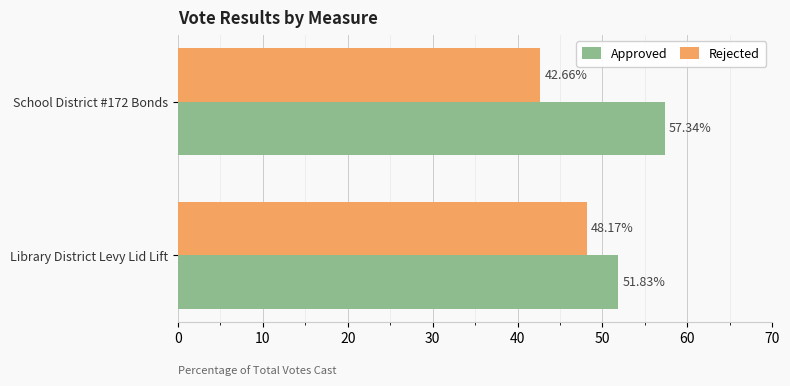

How many data points in Rejected are less than 48?

1